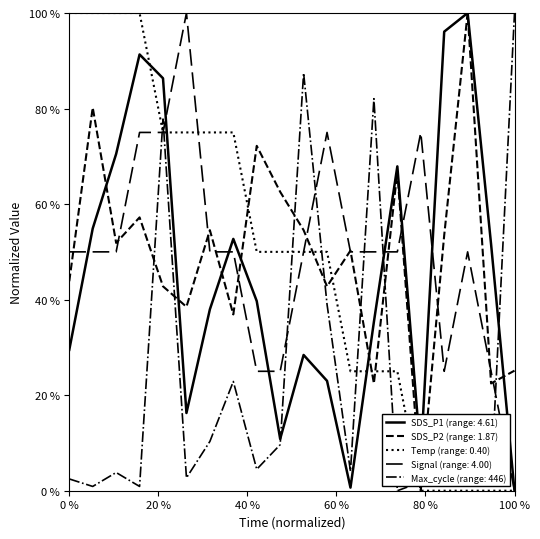

Does the chart display data point markers on the line(s)?

No